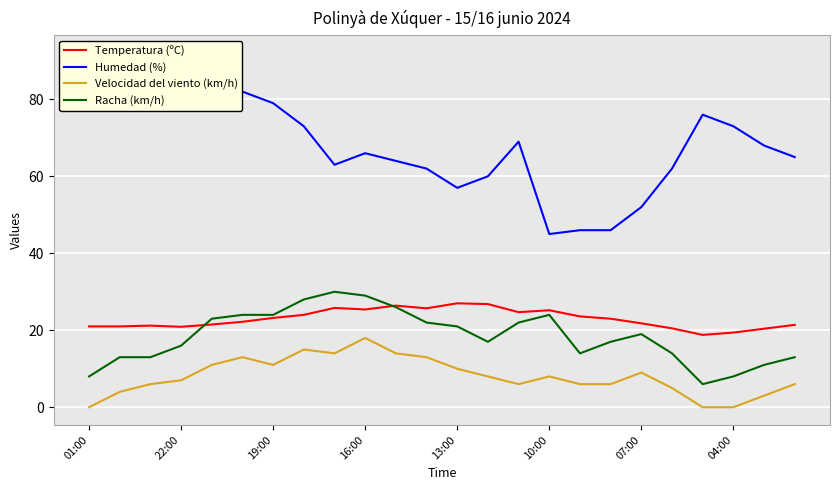

Which series has the largest range (max minus min)?

Humedad (%)